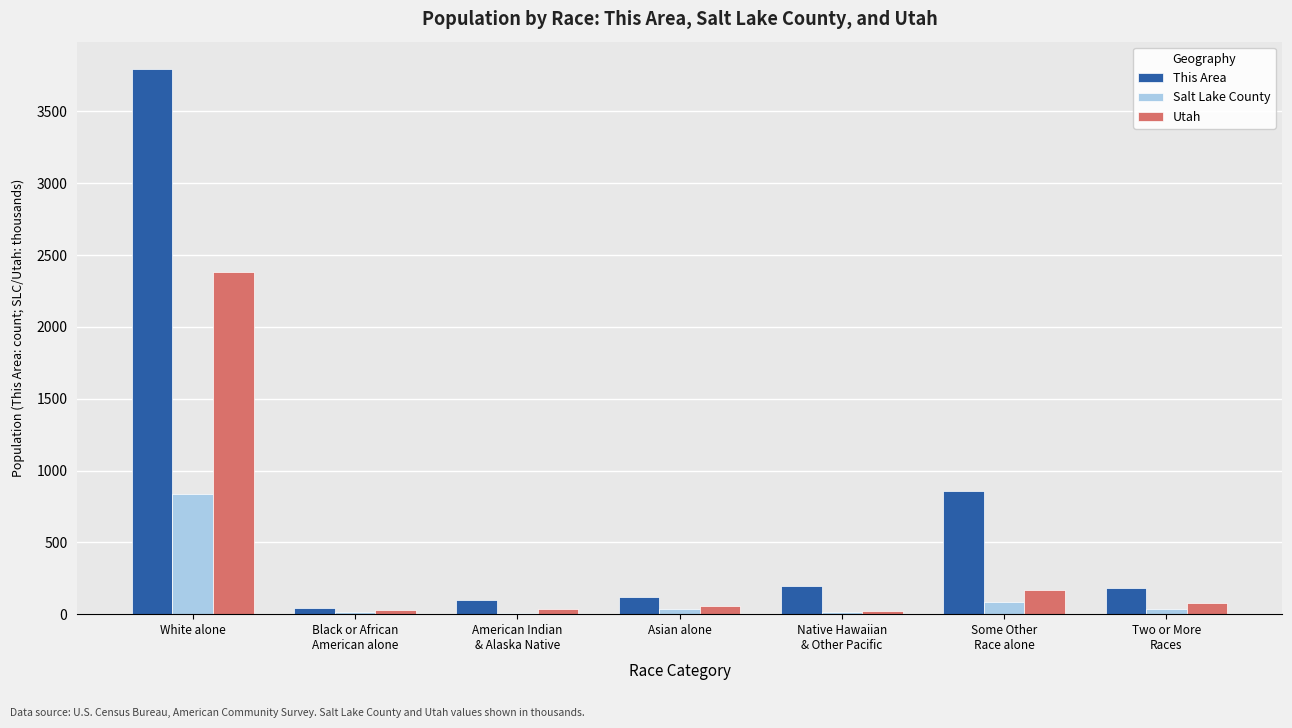

The value of Utah at Some Other
Race alone is 166.8. True or false?

True